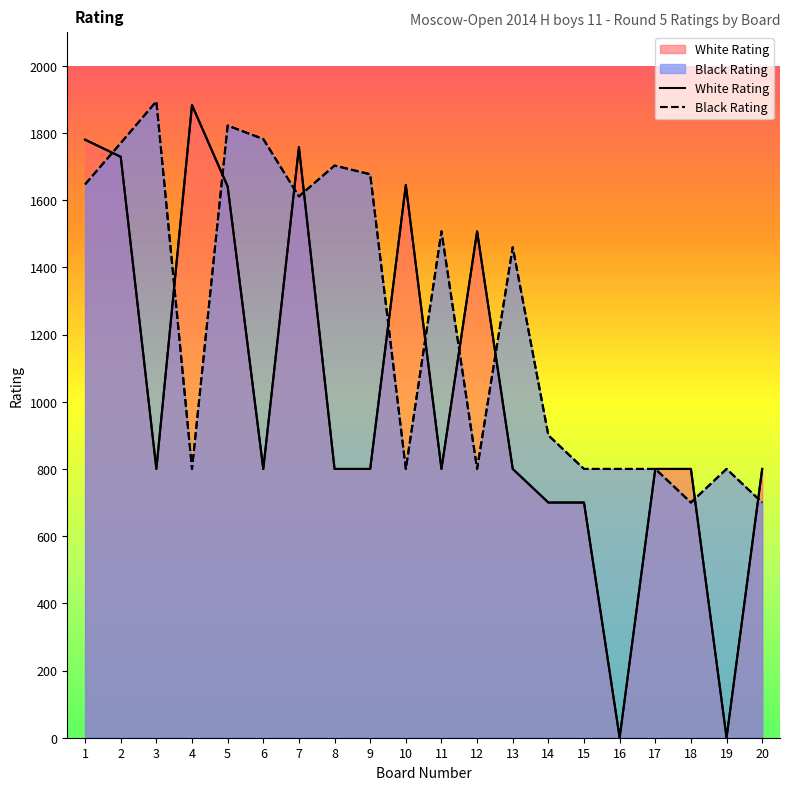

How many values in White Rating are above zero?

18